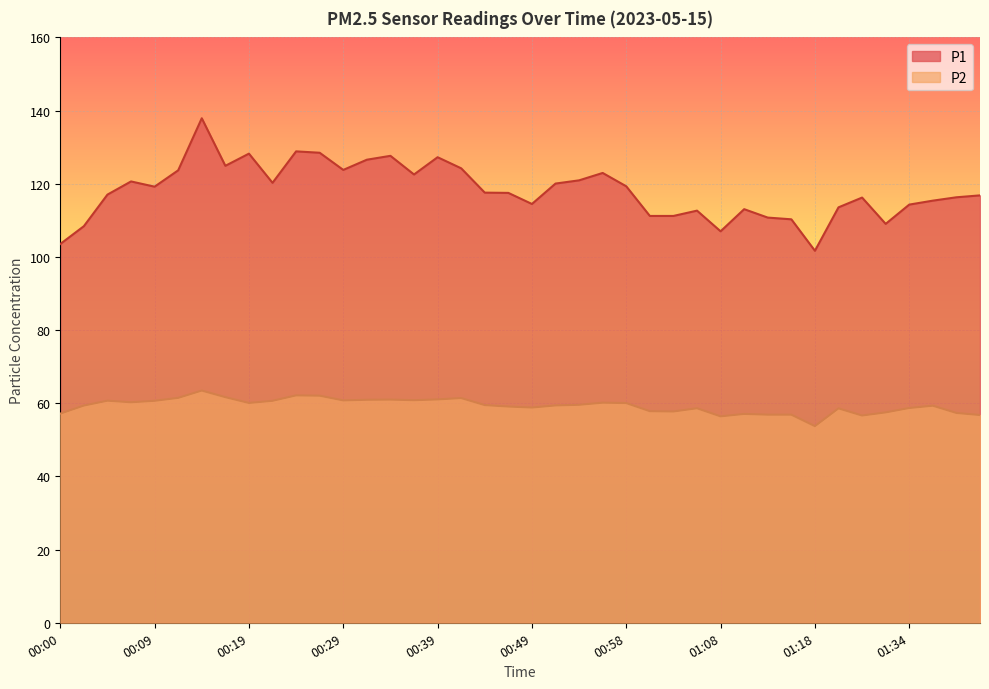

How many distinct data groups are displayed?

2